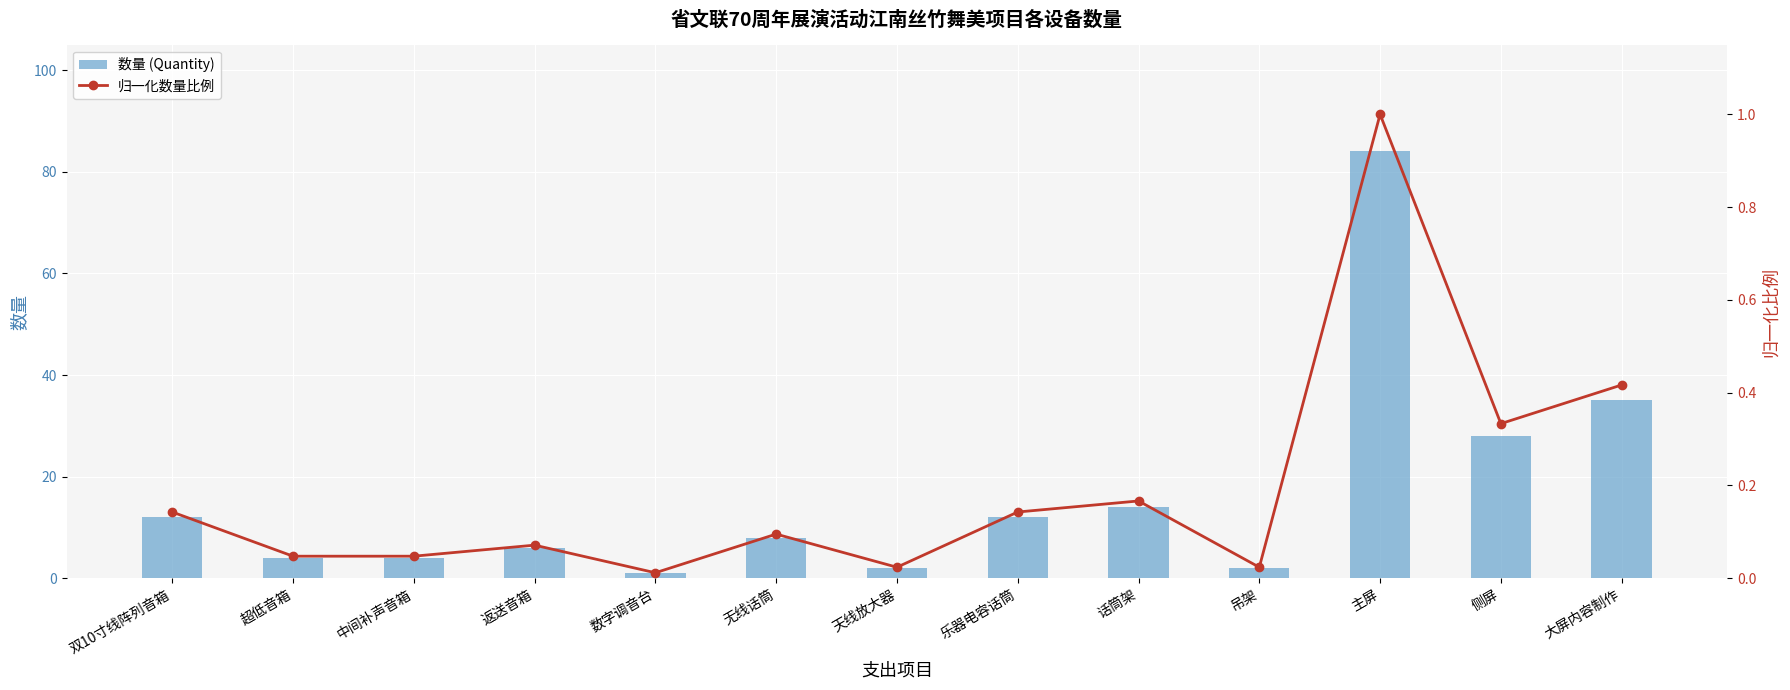

Which series has the largest total across all categories?

数量 (Quantity)